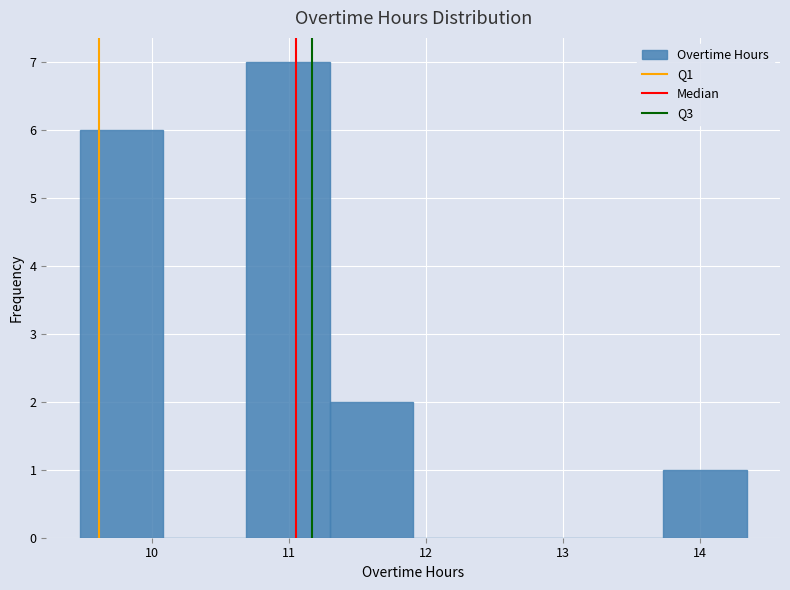

Reading left to right, transcribe this chart: for each bar, give the range it covers on the x-axis and its height. Neither the bar edges nor the heights are printed on the chart, so give them approximately, as read against the axes.

9.5 to 10.1: 6
10.1 to 10.7: 0
10.7 to 11.3: 7
11.3 to 11.9: 2
11.9 to 12.5: 0
12.5 to 13.1: 0
13.1 to 13.7: 0
13.7 to 14.3: 1